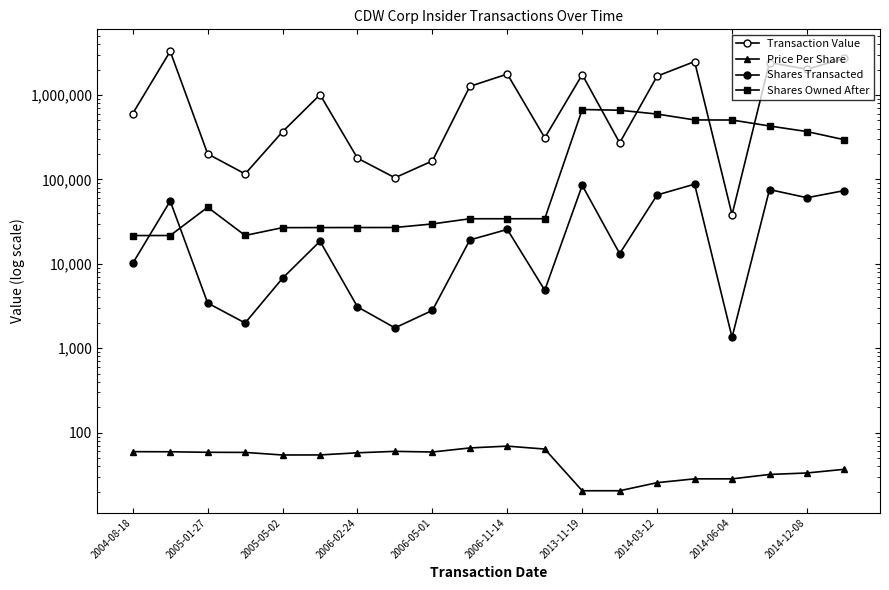

True or false: Price Per Share and Shares Owned After cross at least once.

False